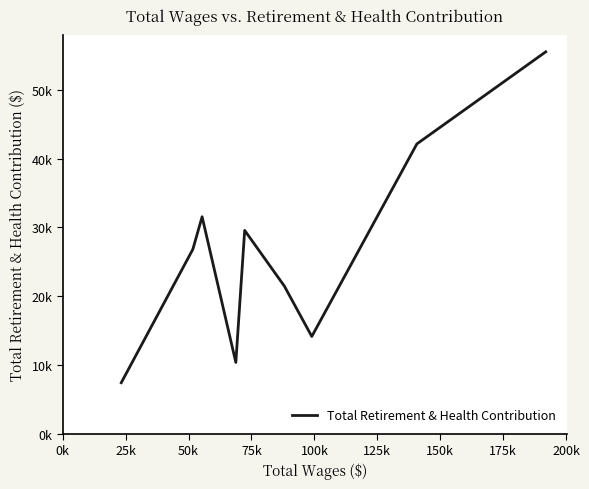

Does the chart have visible grid lines?

No